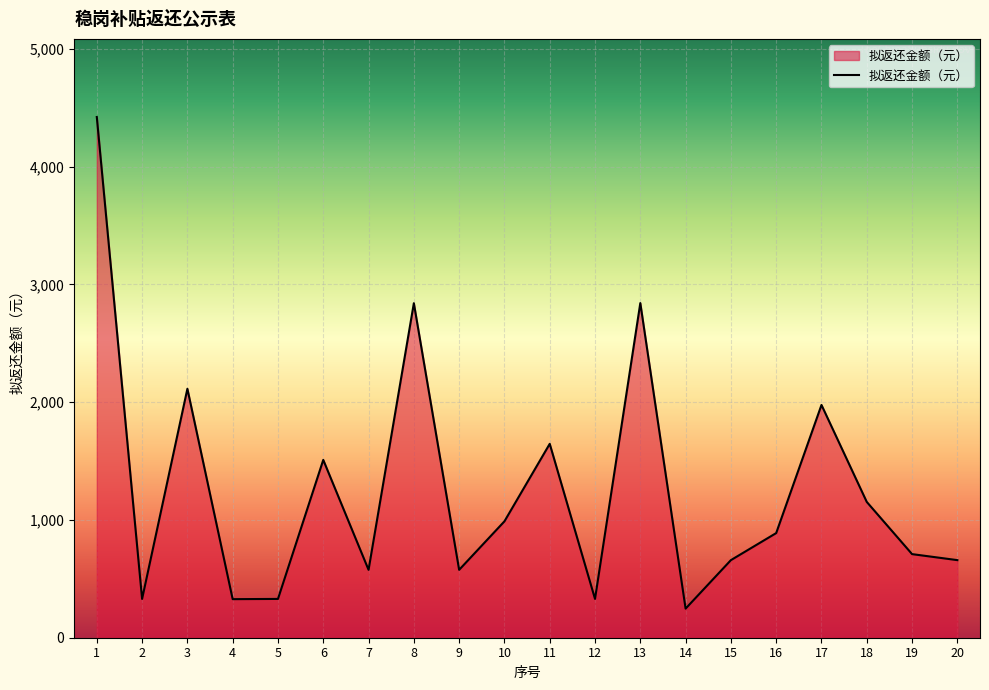

At which category does the chart reach its minimum across all series?

14